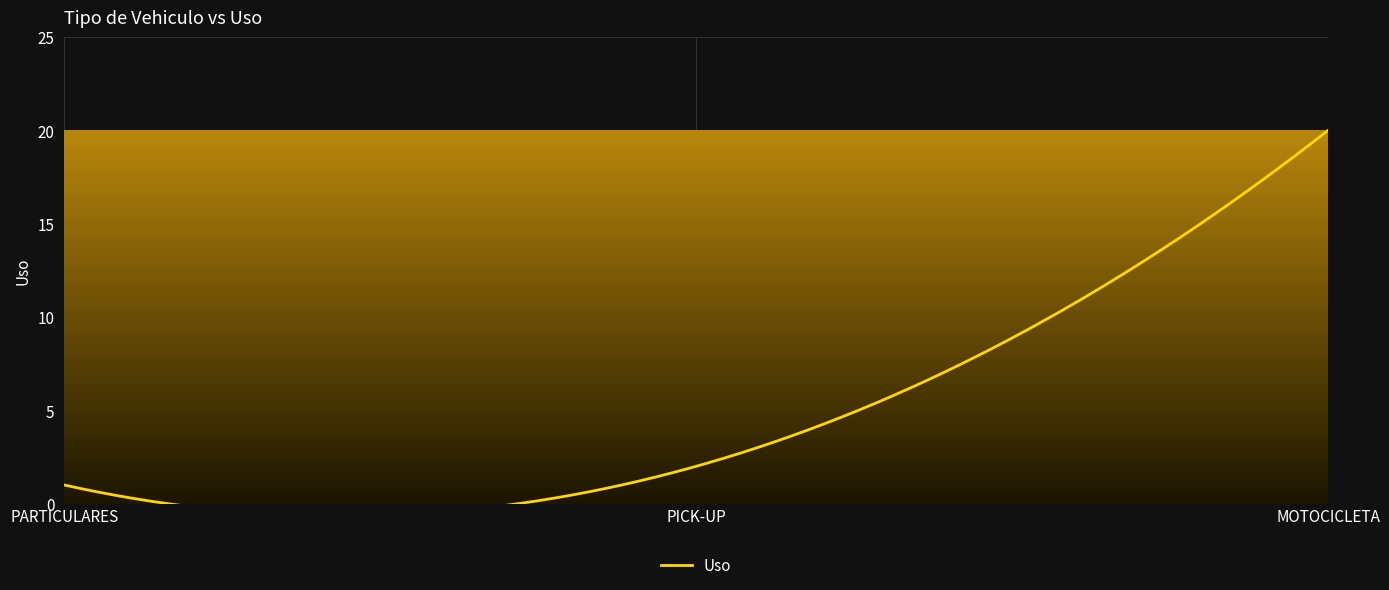

At which category does the chart reach its peak across all series?

MOTOCICLETA